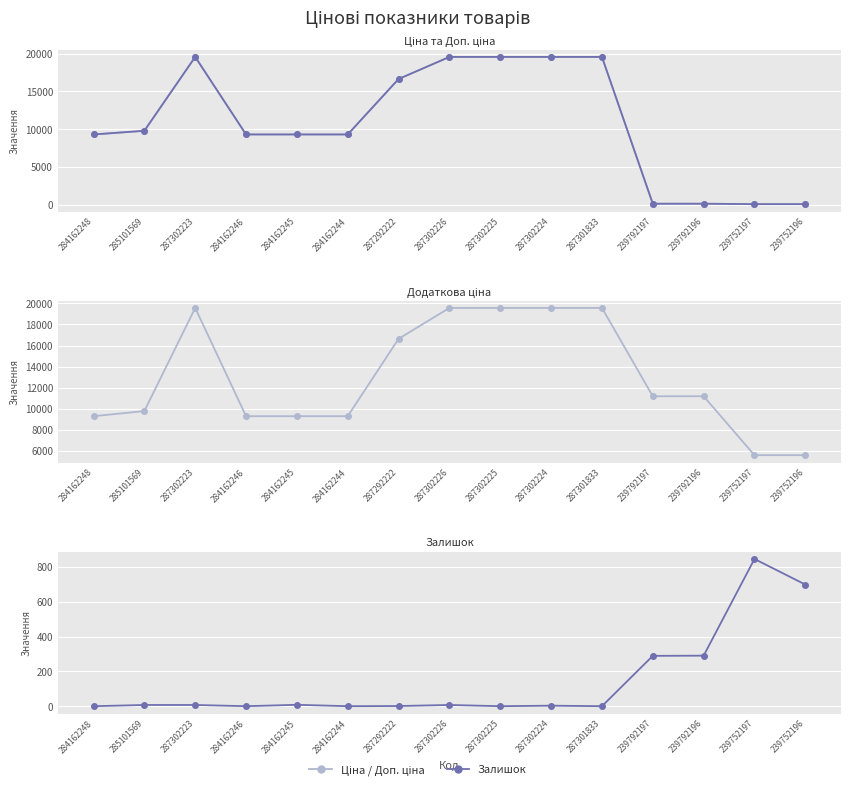

Reading right to left, what are all the values shown in this chart?

Ціна: 55.9	55.9	111.8	111.8	19564.9	19564.9	19564.9	19564.9	16636.8	9290.5	9290.5	9290.5	19564.9	9775.5	9290.5
Доп. ціна: 5591.0	5591.0	11182.0	11182.0	19564.9	19564.9	19564.9	19564.9	16636.8	9290.5	9290.5	9290.5	19564.9	9775.5	9290.5
Залишок: 698.0	845.0	290.0	289.0	0.0	3.0	0.0	7.0	1.0	0.0	8.0	0.0	7.0	7.0	0.0